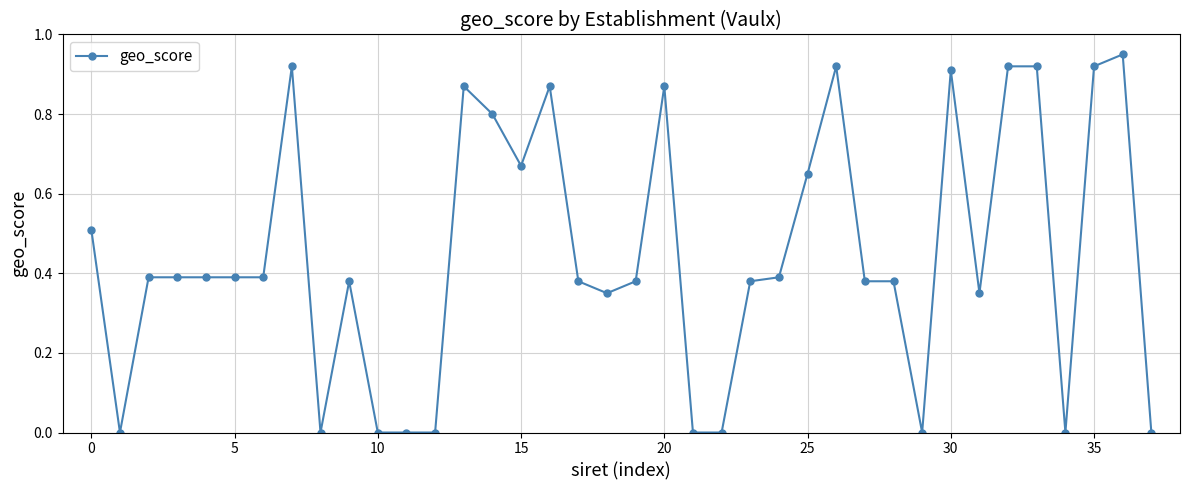

What is the sum of all values?

17.0